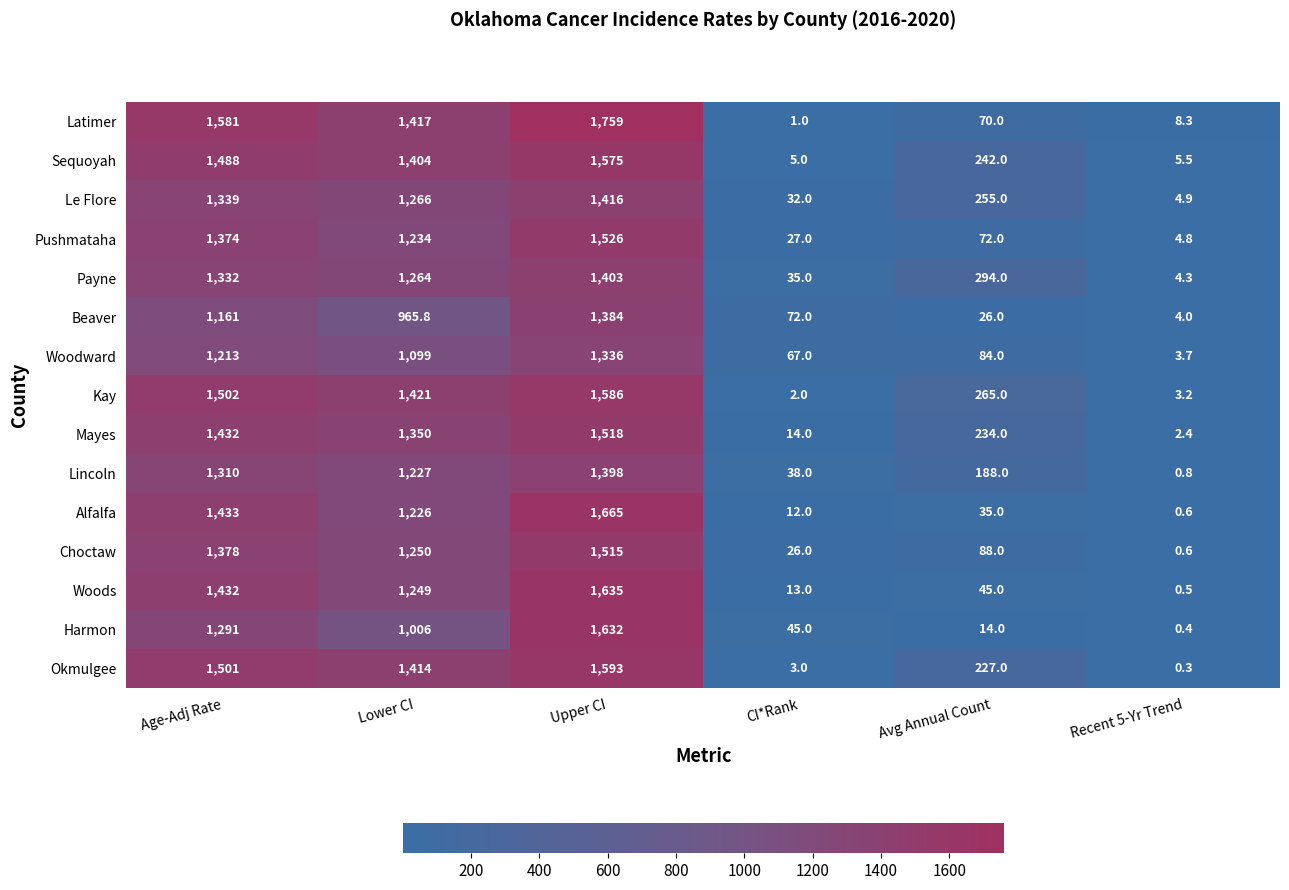

List the labels in order of Payne value, smallest first.

Recent 5-Yr Trend, CI*Rank, Avg Annual Count, Lower CI, Age-Adj Rate, Upper CI